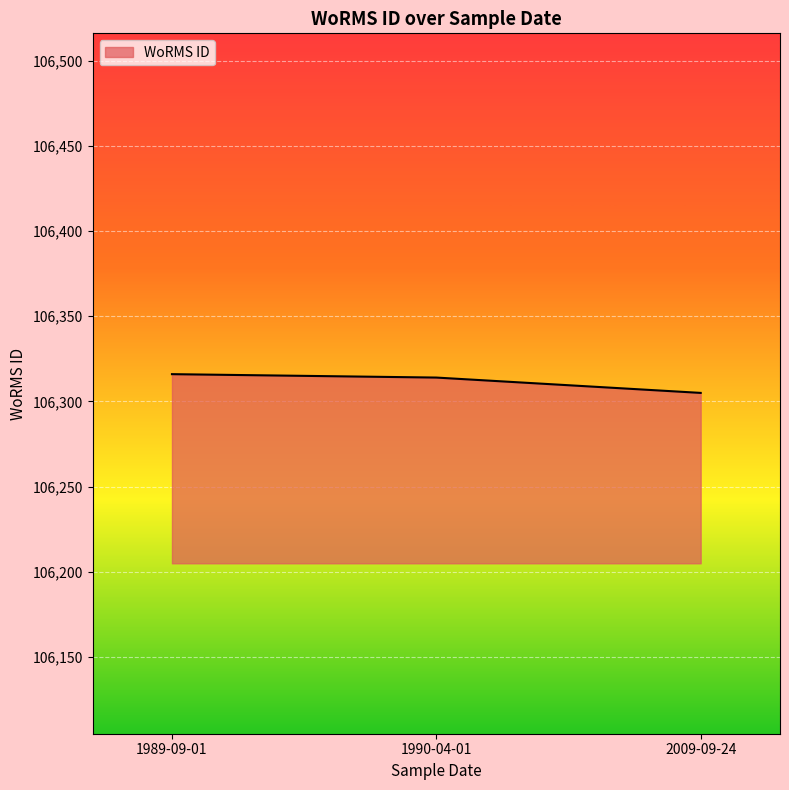

The chart shows a value of 181632 at 1990-04-01. True or false?

False